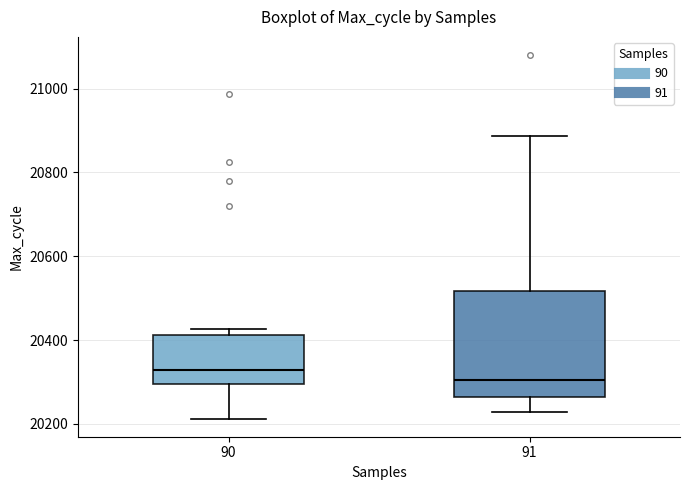

Which box's median line is the lowest?

91